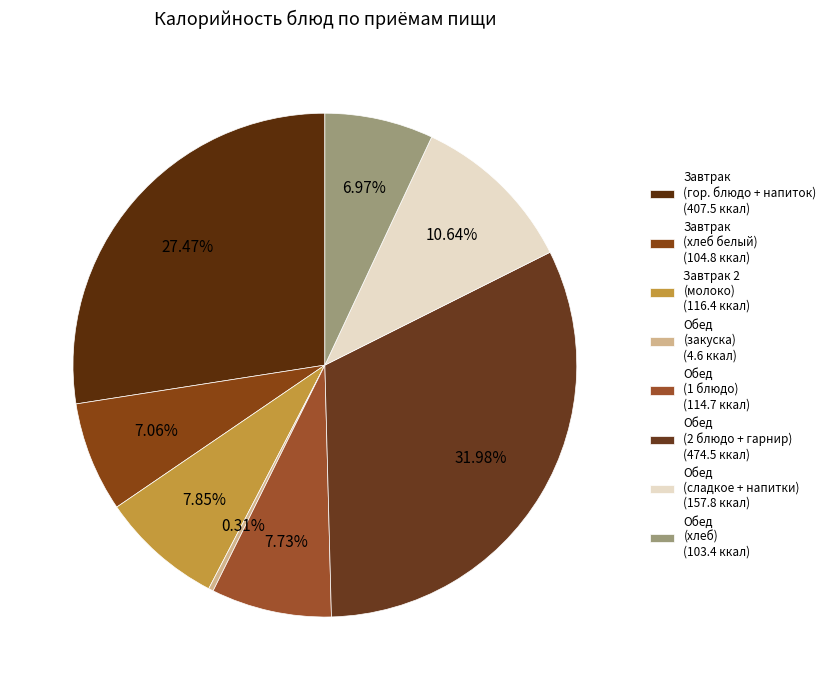

What is the smallest slice in the pie chart?

Обед (закуска) (4.6 ккал)